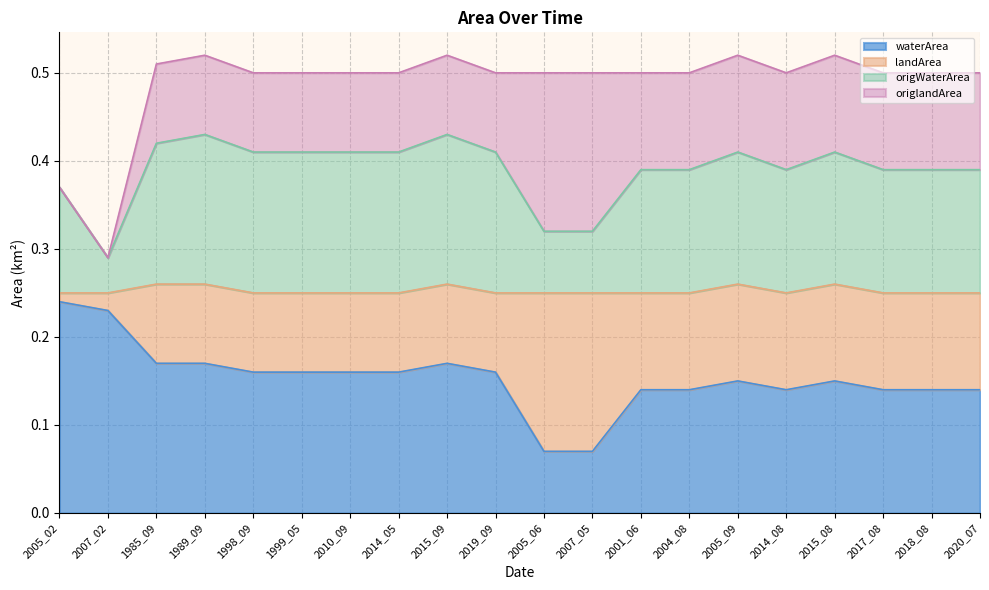

What is the total value across all series at 2020_07?

0.5